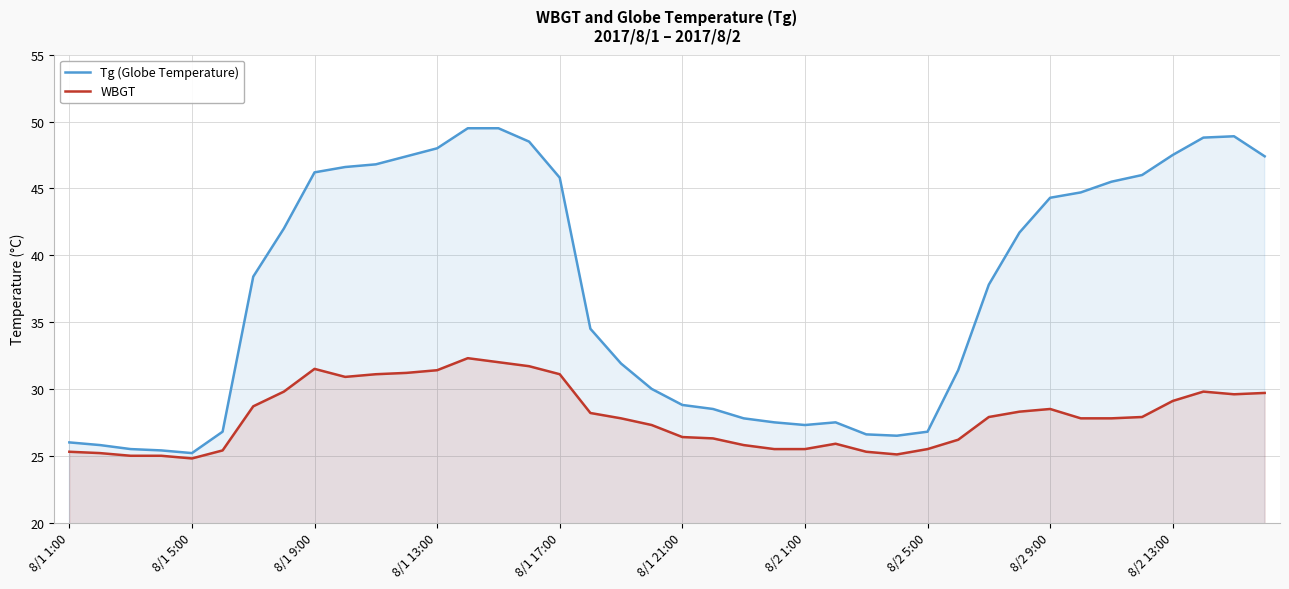

True or false: Tg (Globe Temperature) and WBGT cross at least once.

False